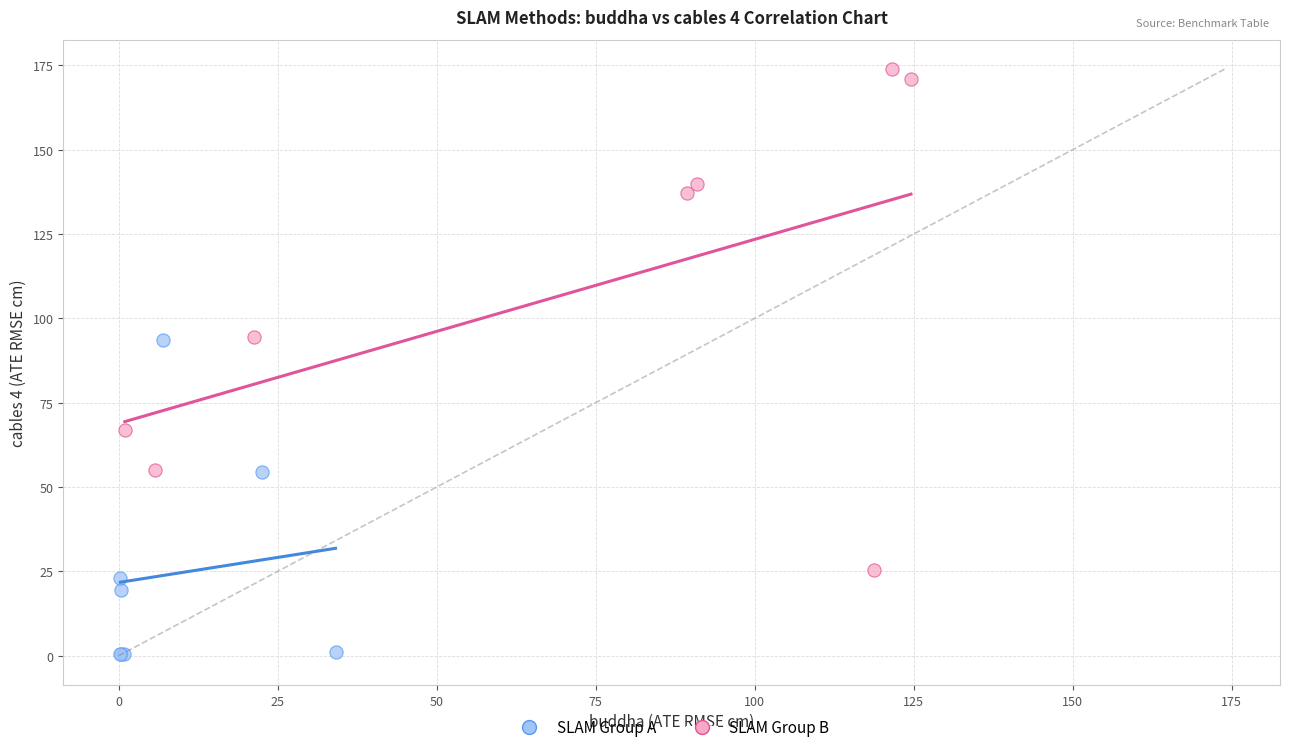

What are all the series names shown in the legend?

SLAM Group A, SLAM Group B